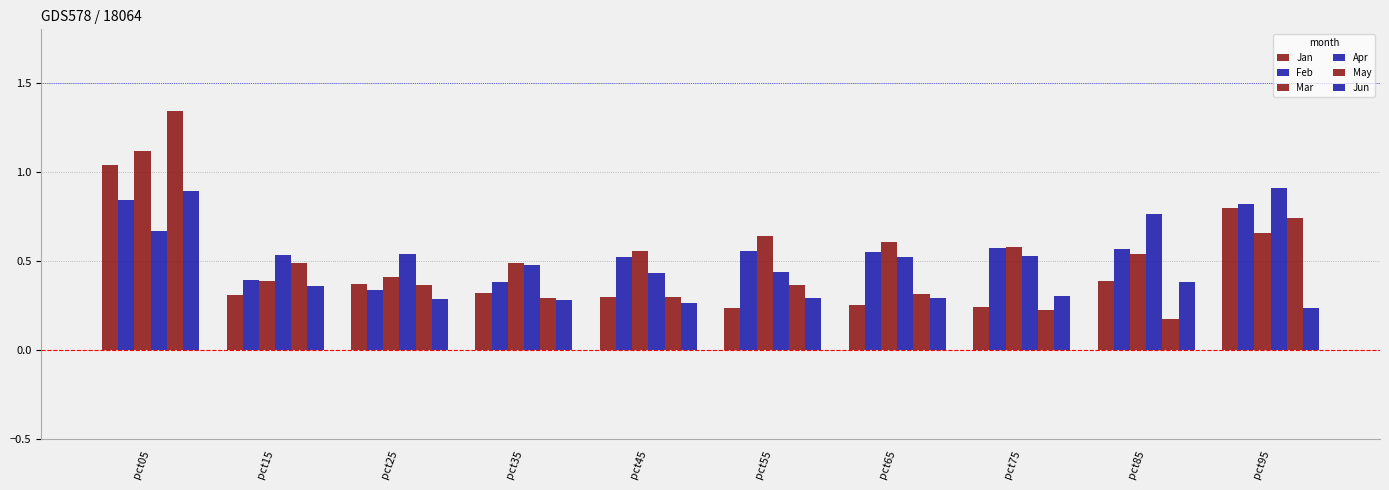

How many data points does each series have?

10